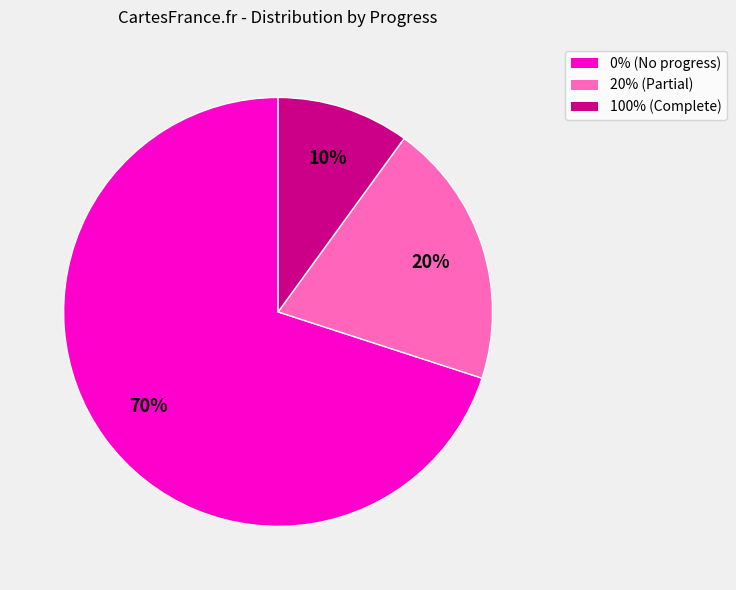

Which category accounts for the majority?

0% (No progress)